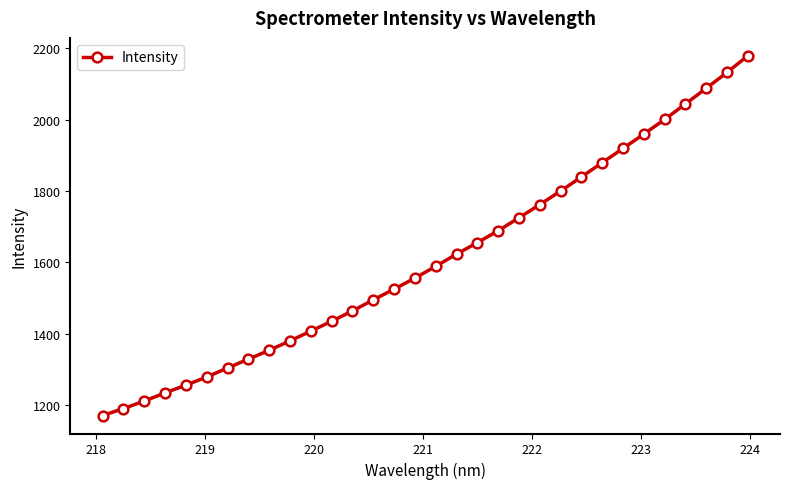

What is the value of the 16th point from the left?

1555.6